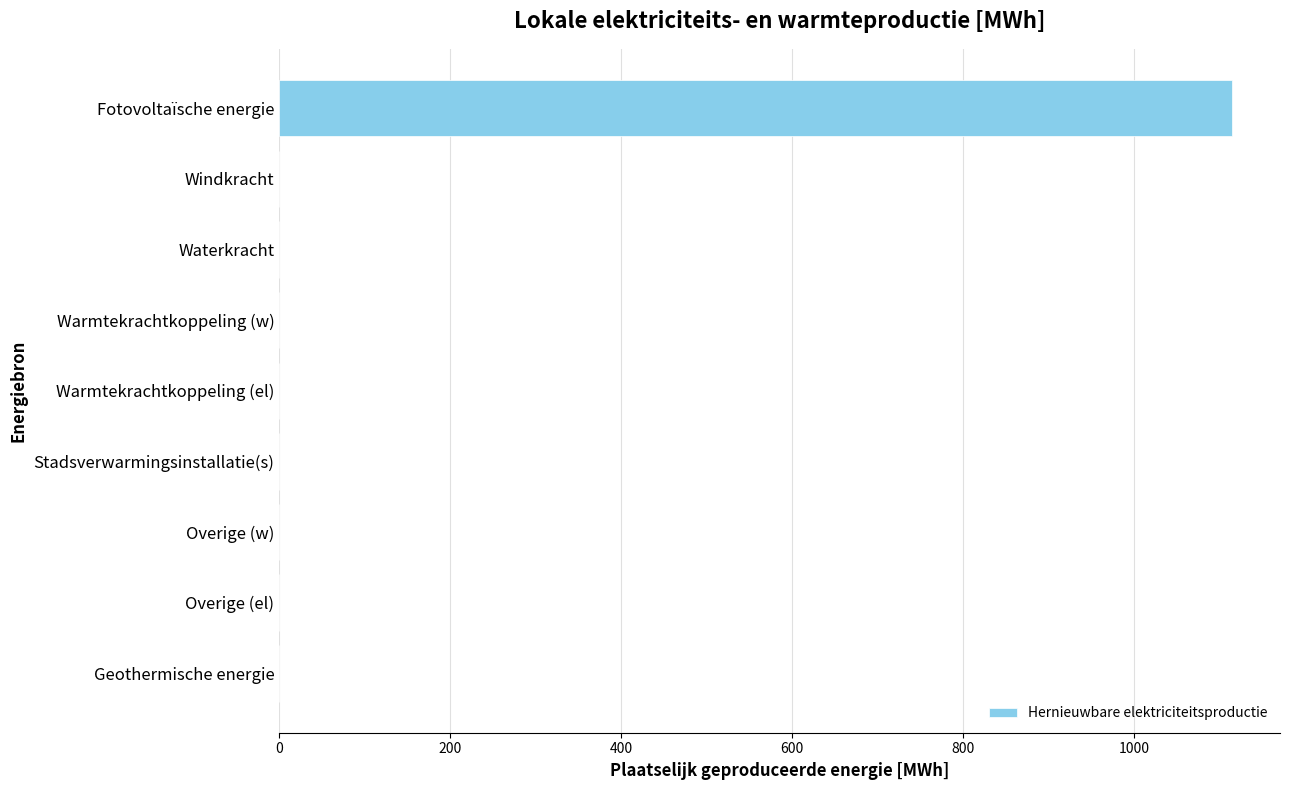

How many values exceed 0?

1